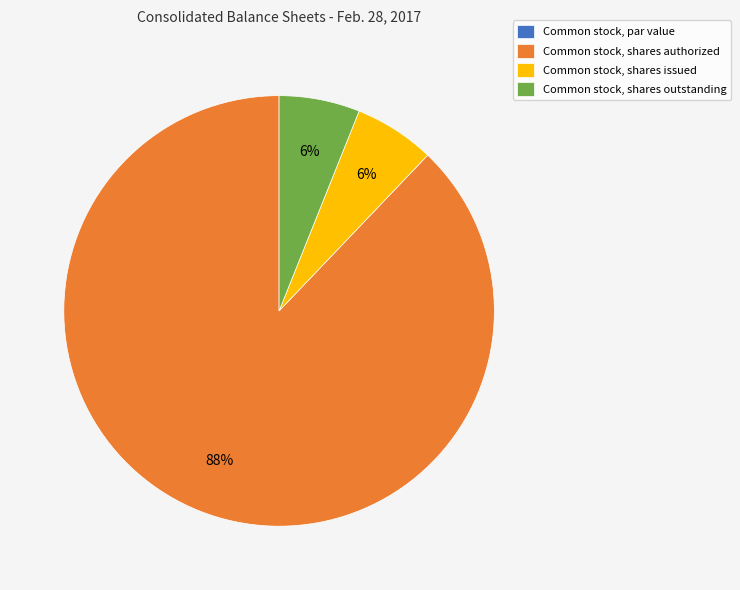

The Common stock, shares issued slice represents 15% of the pie. True or false?

False